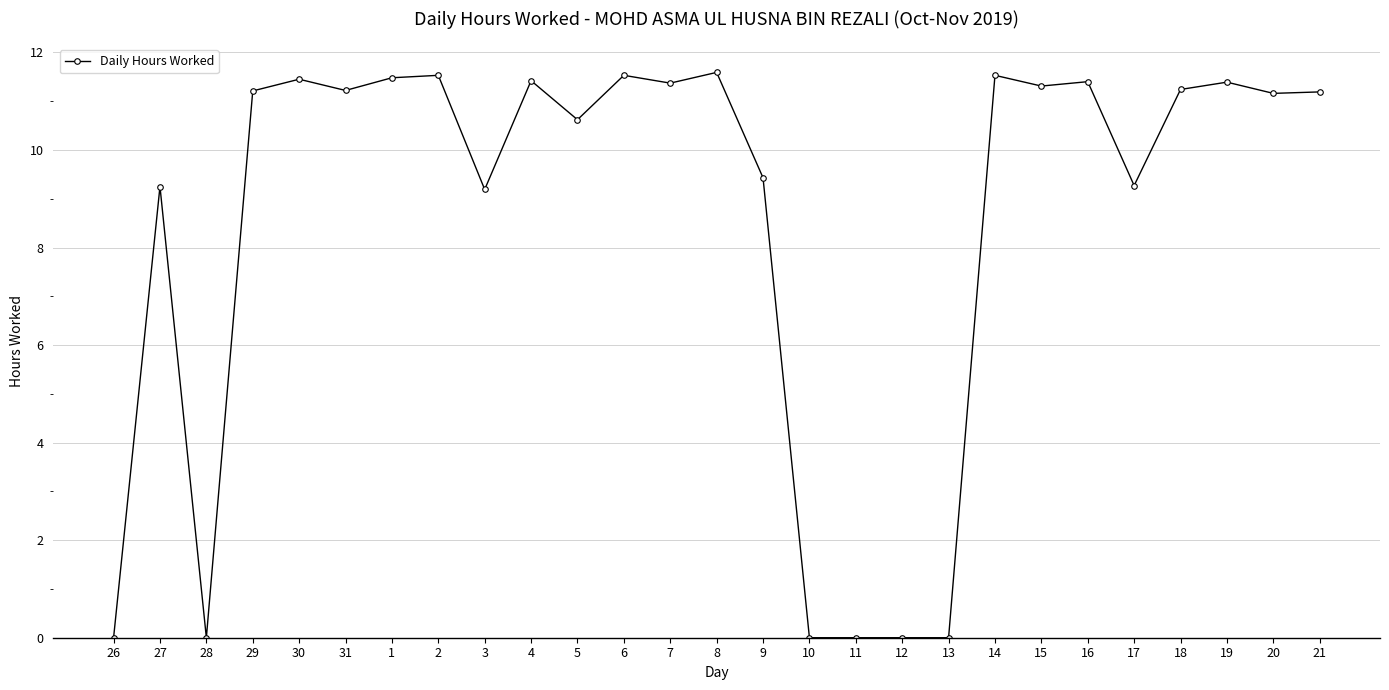

What is the difference between the maximum and minimum values?

11.6